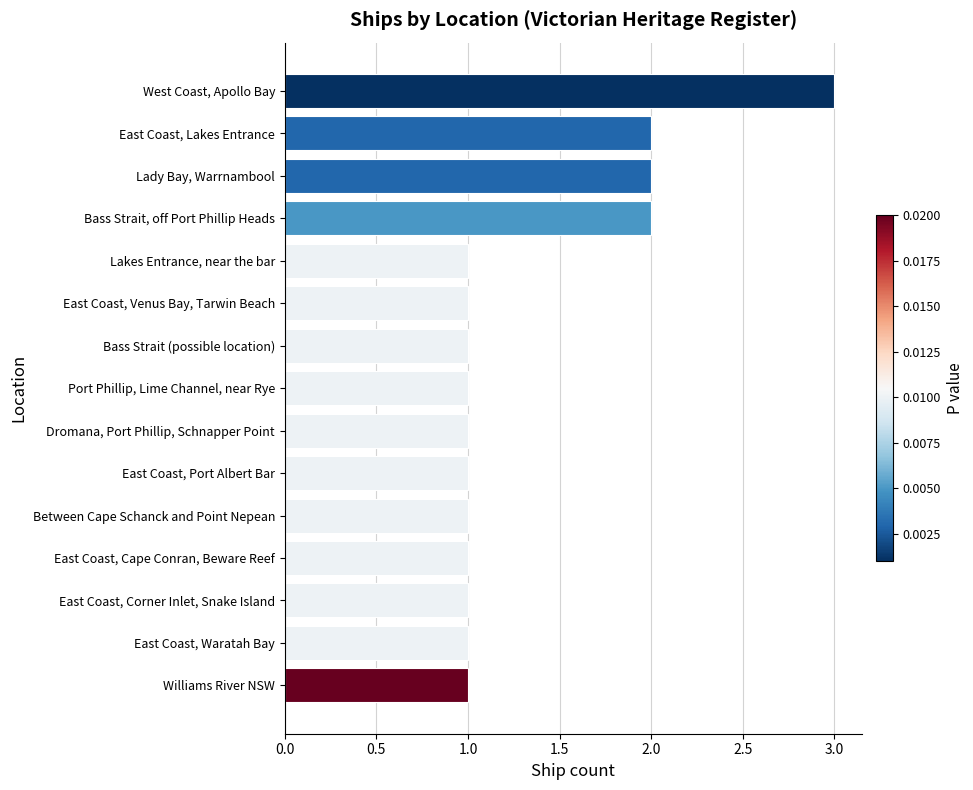

Reading top to bottom, transcribe all the data shown in this chart.

3	2	2	2	1	1	1	1	1	1	1	1	1	1	1